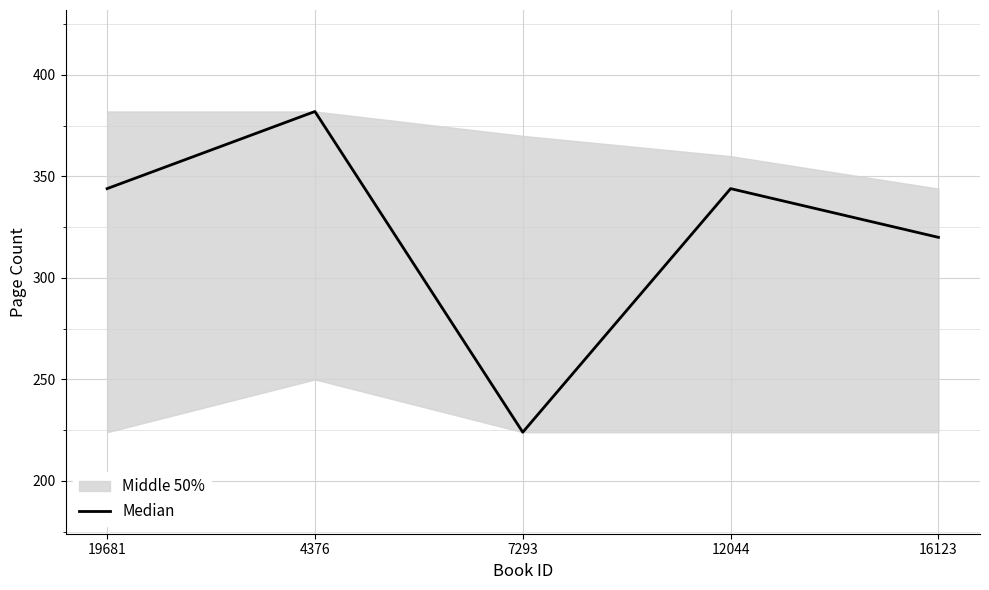

Reading left to right, list all the values displayed in this chart.

19681=344	4376=382	7293=224	12044=344	16123=320